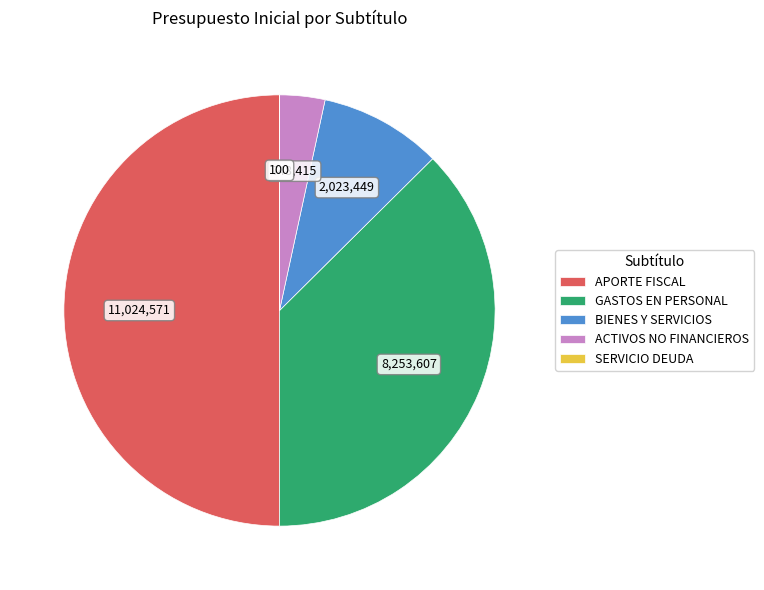

Does BIENES Y SERVICIOS account for over 50% of the chart?

No